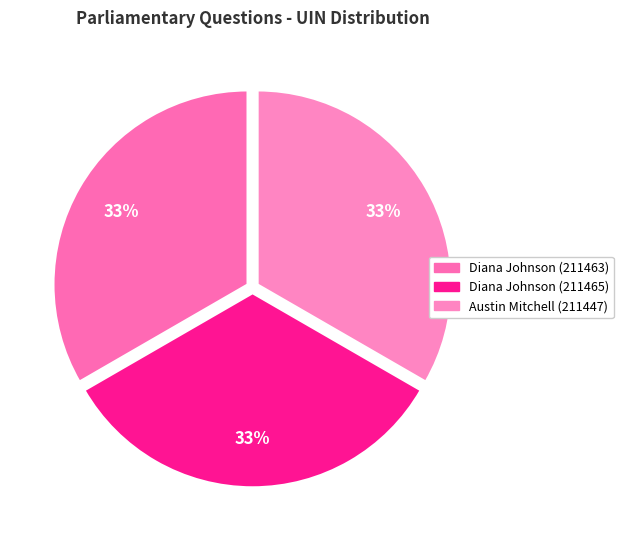

Do Diana Johnson (211463) and Austin Mitchell (211447) together represent more than half of the pie?

Yes